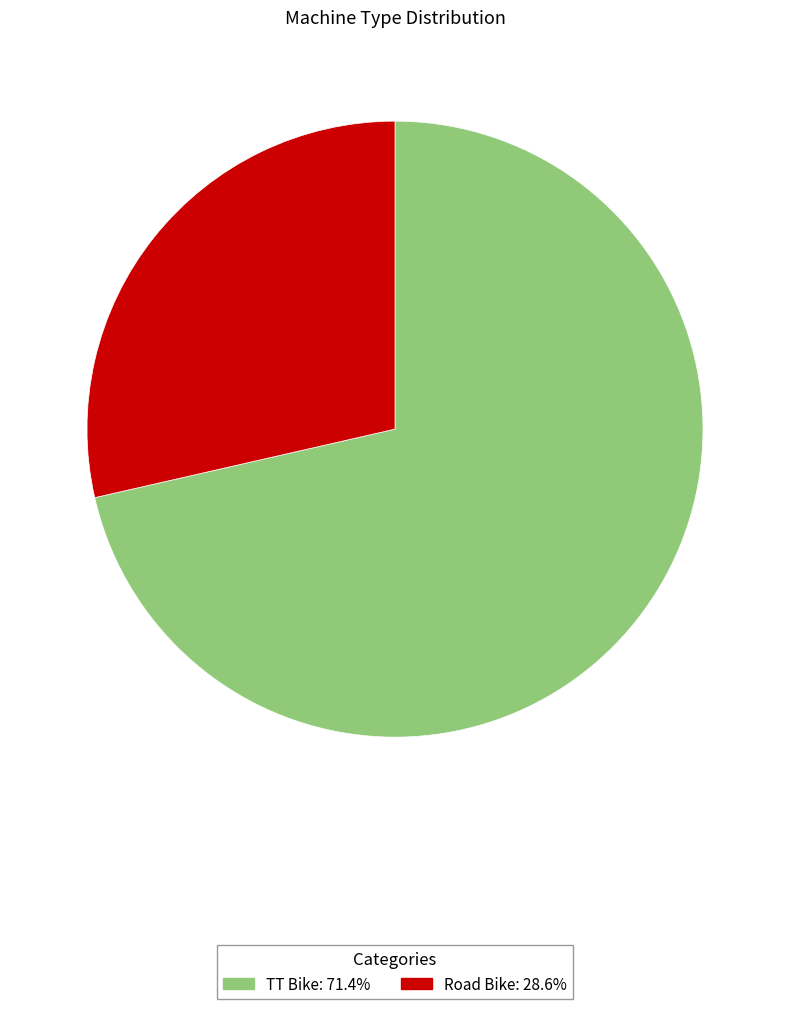

The TT Bike slice represents 71% of the pie. True or false?

True